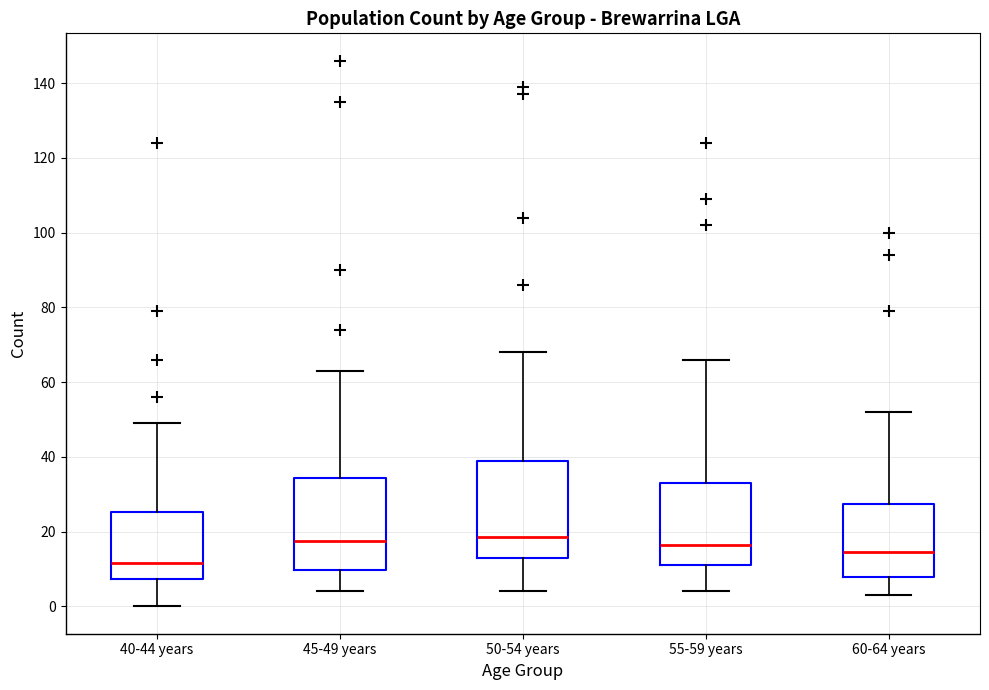

Which box has the lowest median line?

40-44 years